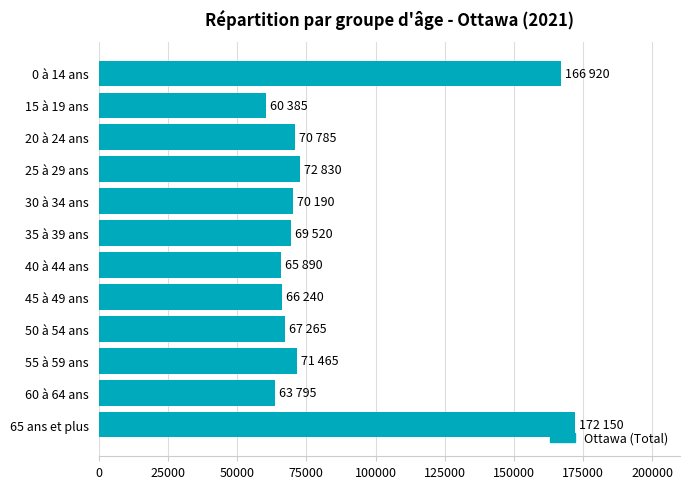

What is the difference between the values at 55 à 59 ans and 50 à 54 ans?

4200